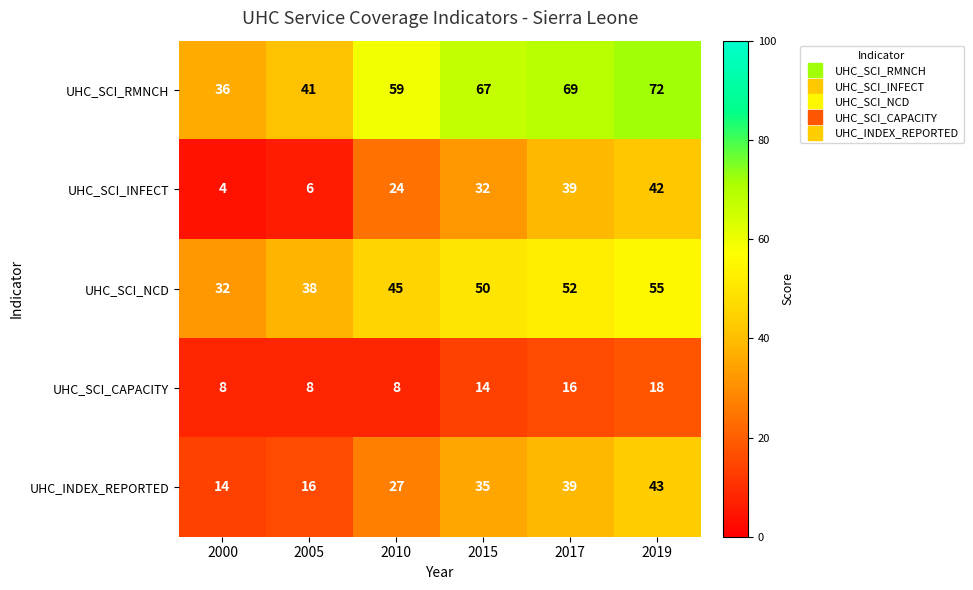

What is the total value across all series at 2010?

163